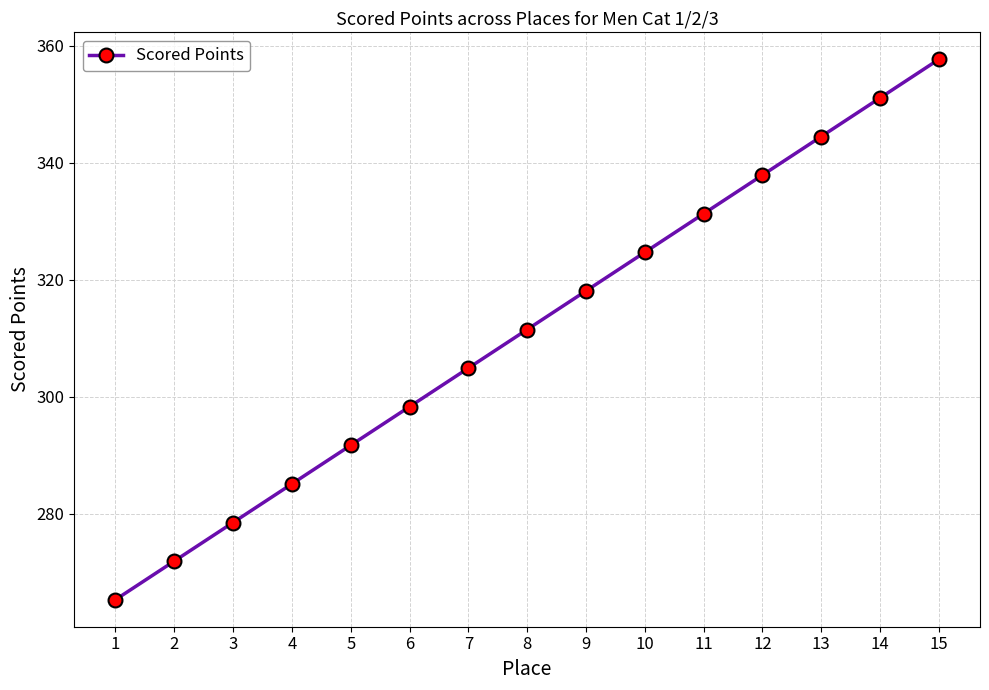

At which label does the data first exceed 311?

8